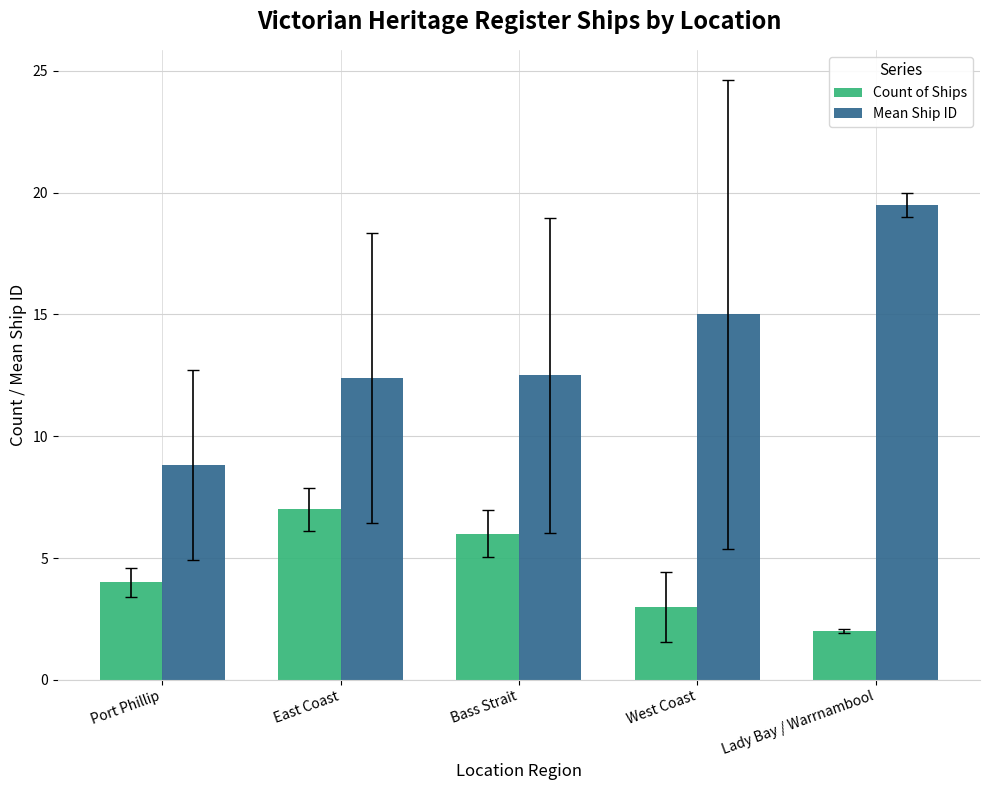

What value does the Count of Ships series have at East Coast?

7.0